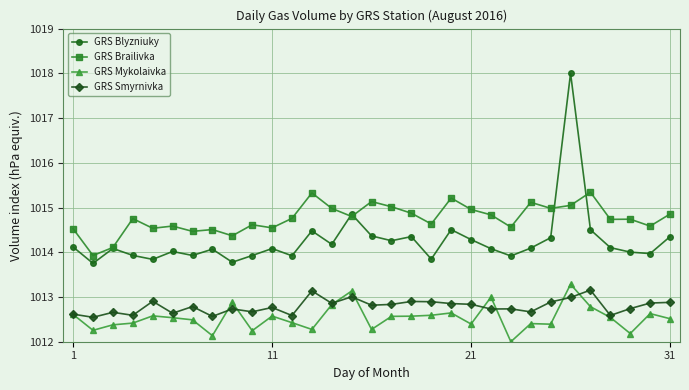

Which series has the largest total across all categories?

GRS Brailivka